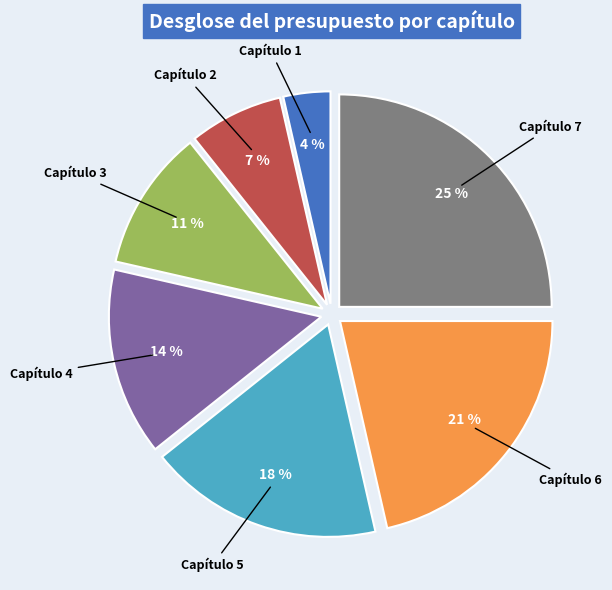

Count the number of slices in the pie.

7